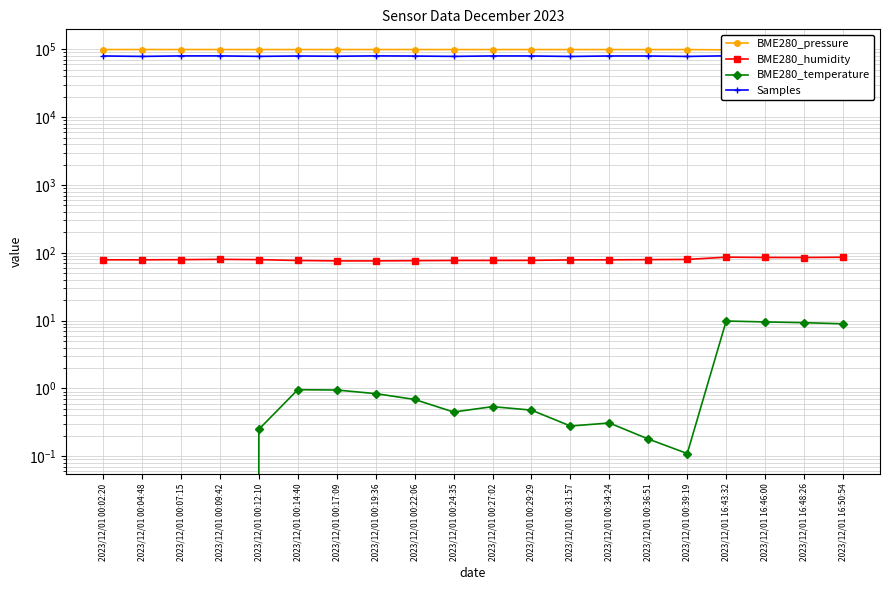

Which has a higher value, 2023/12/01 16:46:00 or 2023/12/01 16:48:26?

2023/12/01 16:46:00